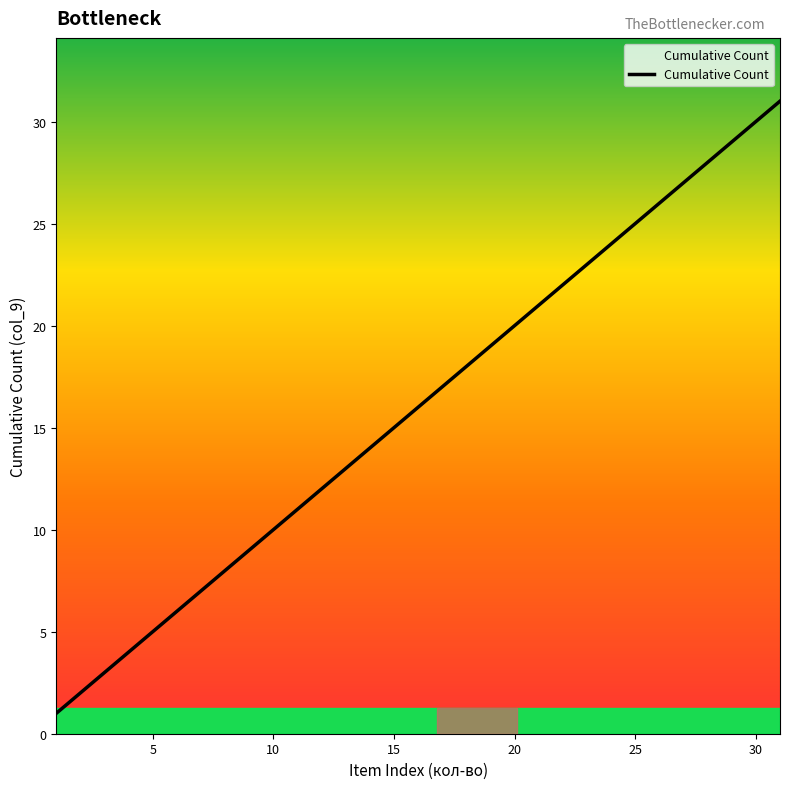

What is the greatest value displayed?

31